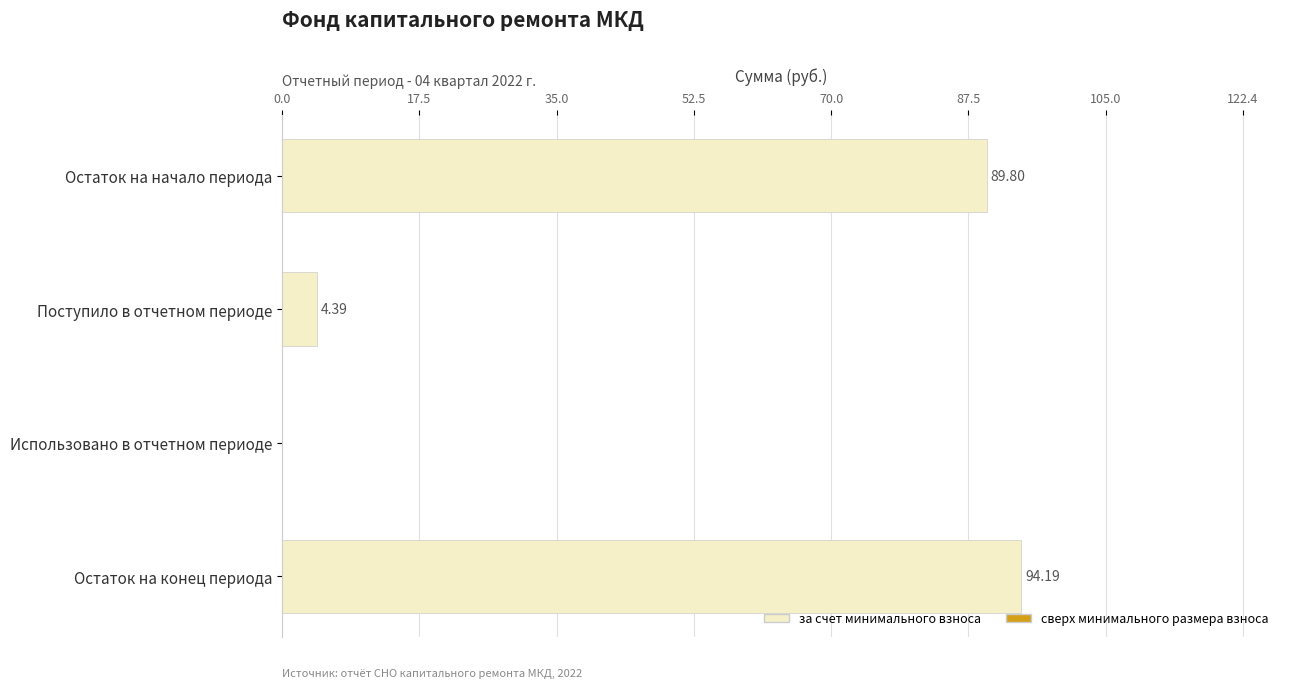

Which label corresponds to the largest value in the chart?

Остаток на конец периода